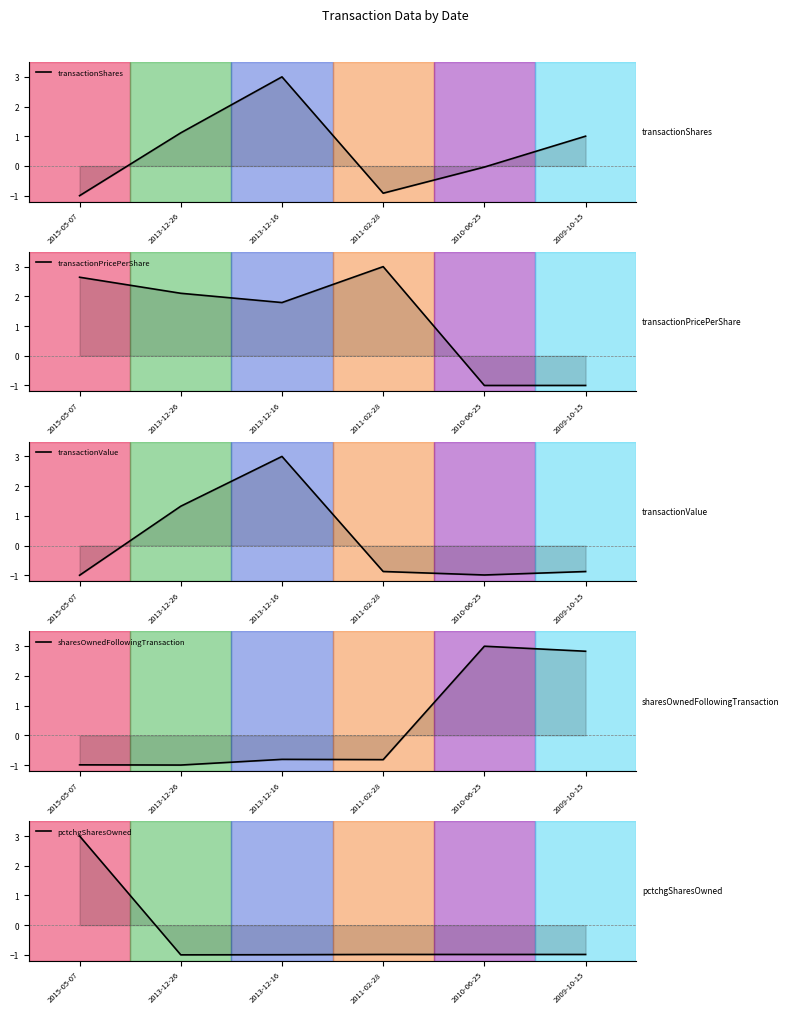

List the series in order of their peak value, lowest first.

transactionShares, transactionPricePerShare, transactionValue, sharesOwnedFollowingTransaction, pctchgSharesOwned